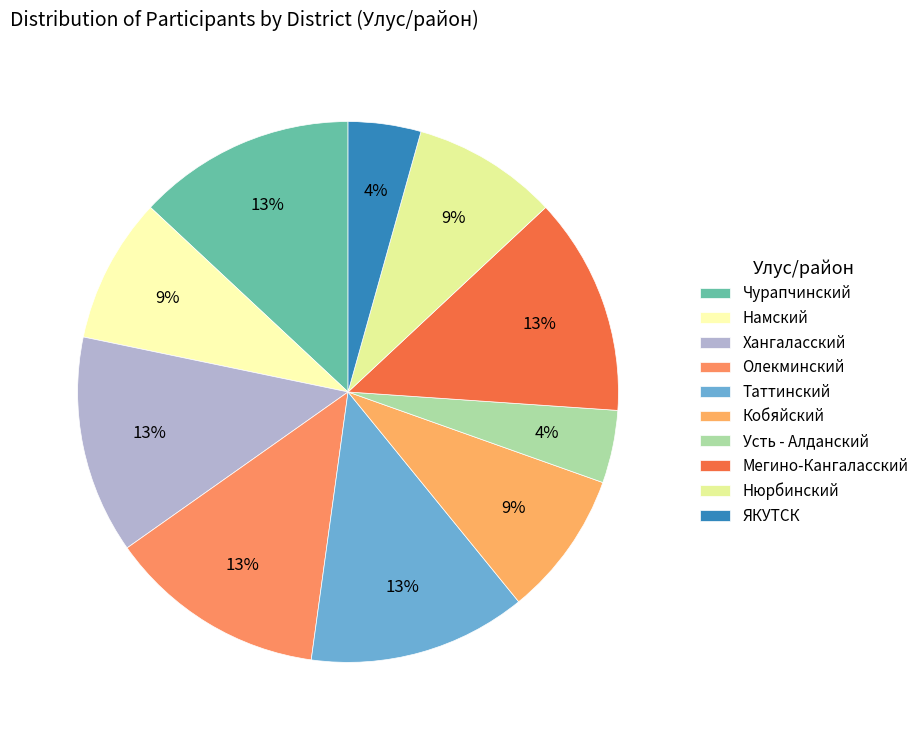

The Олекминский slice represents 19% of the pie. True or false?

False